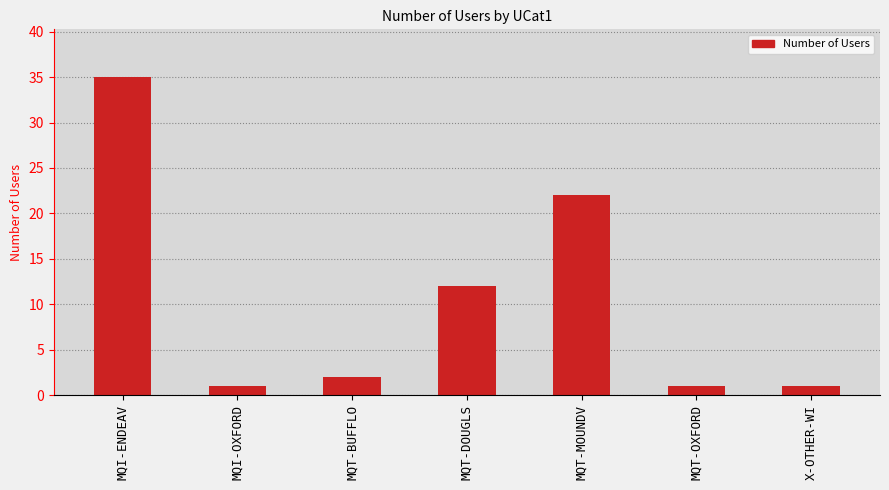

True or false: the data shows 2 at MQT-BUFFLO.

True